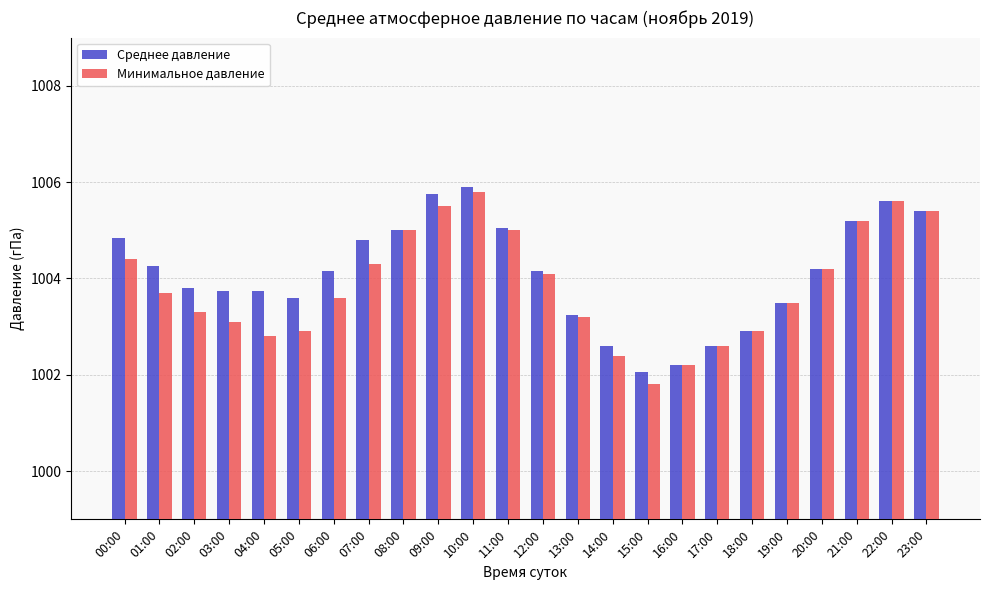

Where does the Минимальное давление series first go above 1003?

00:00